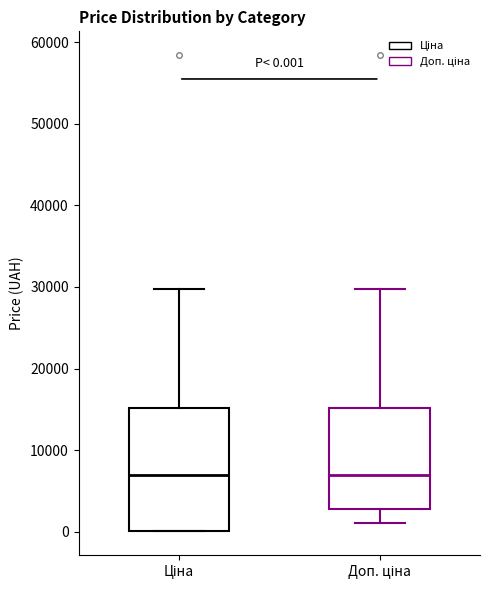

Comparing the boxes themselves (not the whiskers), which one is the tallest?

Ціна